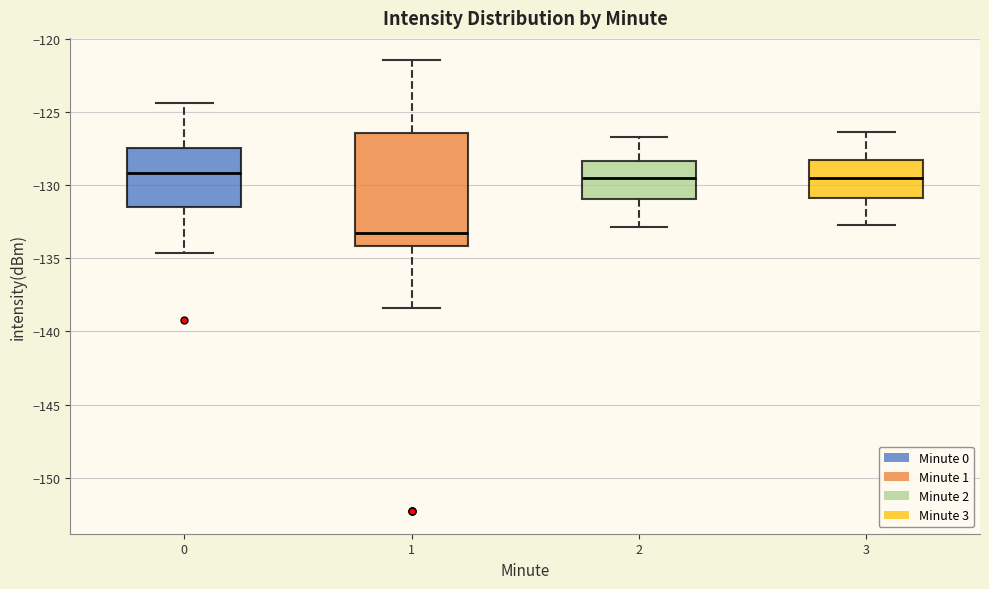

Reading left to right, transcribe this box plot: for each box, give where its median line is, the range the box spans, and where its two whiskers end, as read against the y-axis. The values are not printed on the chart, so give them approximately, as read against the axis.

0: median -129.0, box -131.5 to -127.5, whiskers -134.5 to -124.5
1: median -133.5, box -134.0 to -126.5, whiskers -138.5 to -121.5
2: median -129.5, box -131.0 to -128.5, whiskers -133.0 to -126.5
3: median -129.5, box -131.0 to -128.5, whiskers -132.5 to -126.5